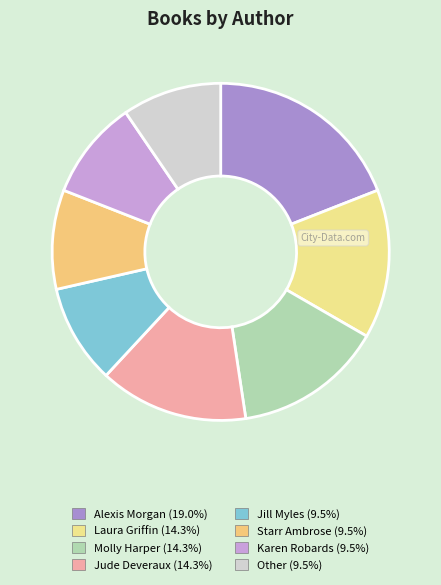

Which category has the smallest portion of the pie?

Jill Myles